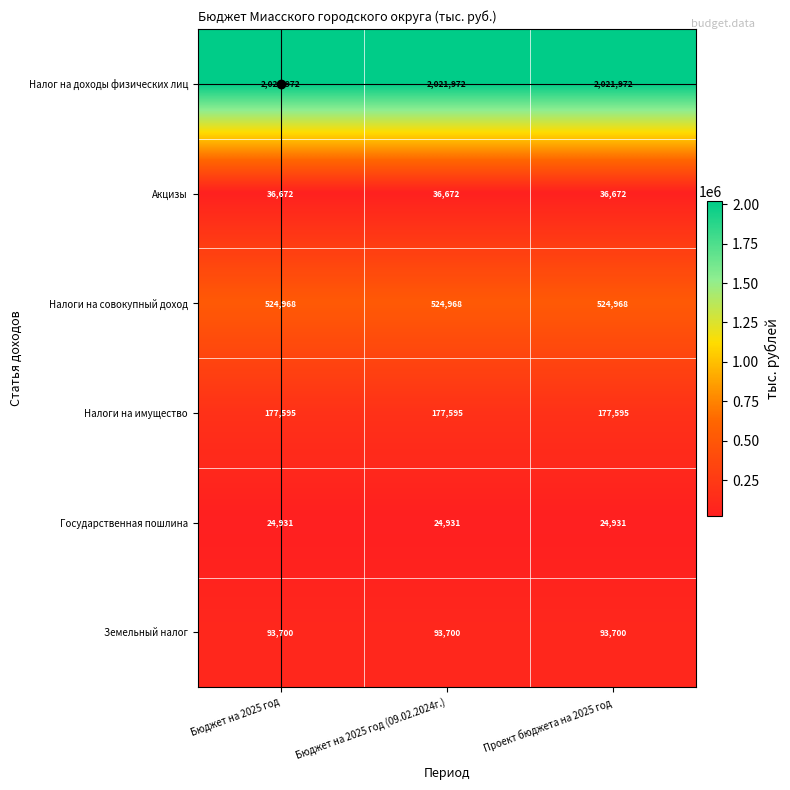

What is the greatest value displayed?

2021972